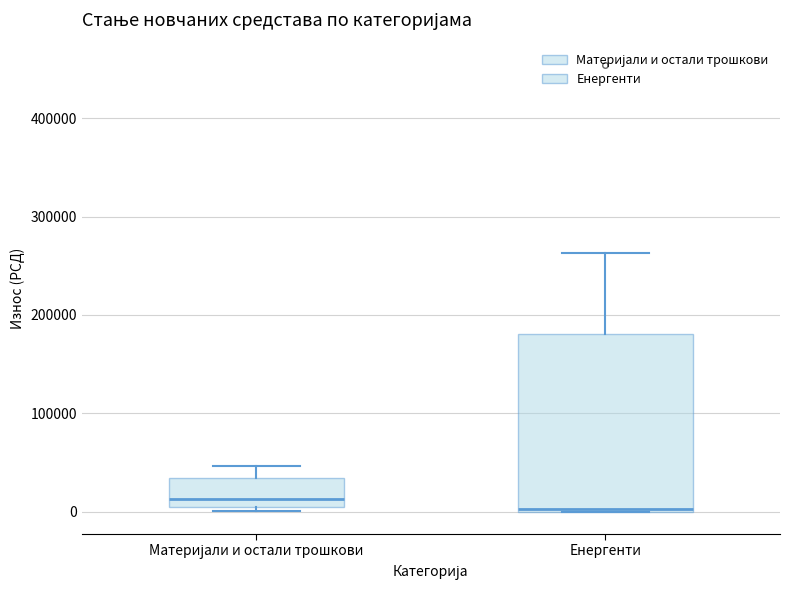

Comparing the boxes themselves (not the whiskers), which one is the tallest?

Енергенти